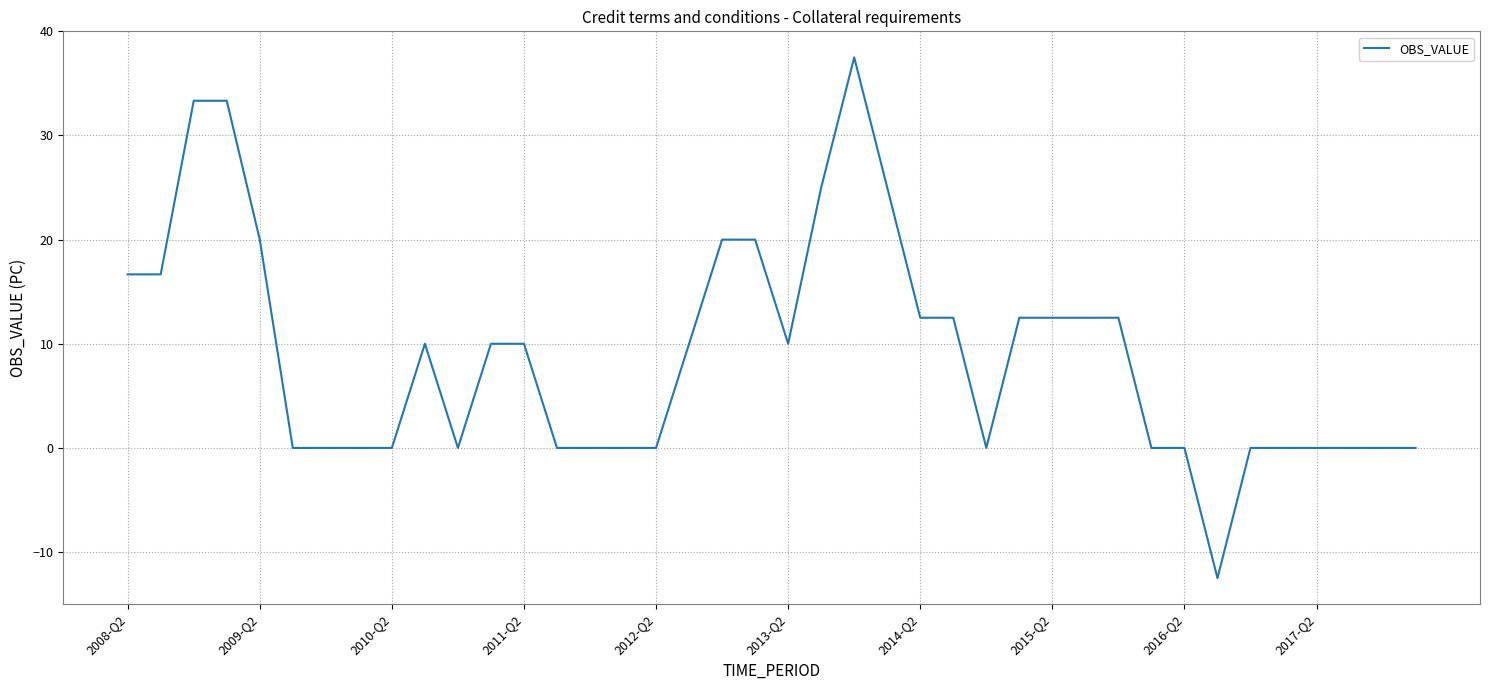

What is the greatest value displayed?

37.5